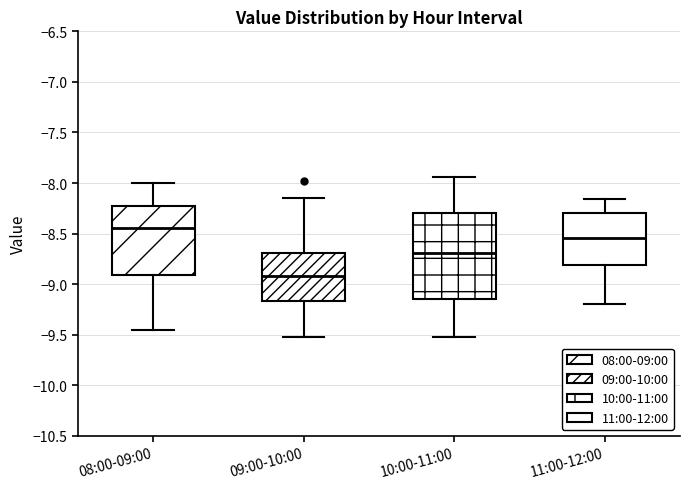

Reading left to right, read every box against the y-axis: the position of its median line, the range the box covers, and the ends of its whiskers. The values are not printed on the chart, so give them approximately, as read against the axis.

08:00-09:00: median -8.45, box -8.90 to -8.25, whiskers -9.45 to -8.00
09:00-10:00: median -8.90, box -9.15 to -8.70, whiskers -9.50 to -8.15
10:00-11:00: median -8.70, box -9.15 to -8.30, whiskers -9.50 to -7.95
11:00-12:00: median -8.55, box -8.80 to -8.30, whiskers -9.20 to -8.15